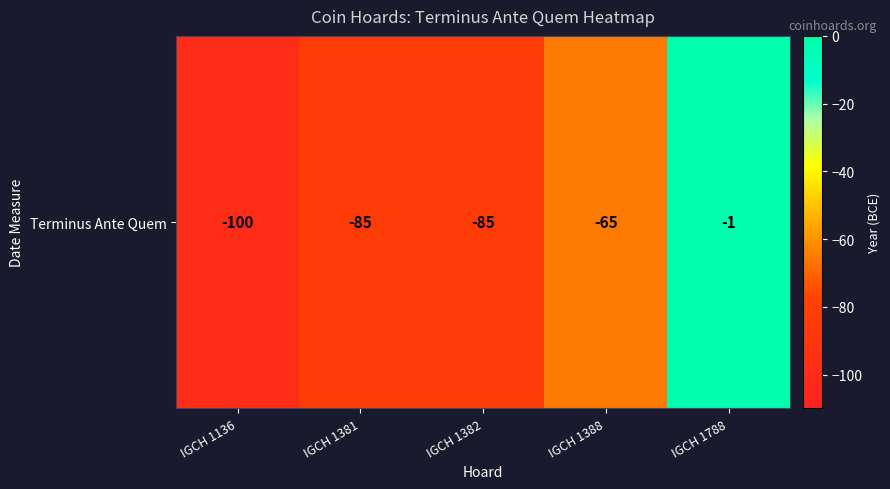

Reading left to right, extract all data points from this chart.

-100	-85	-85	-65	-1